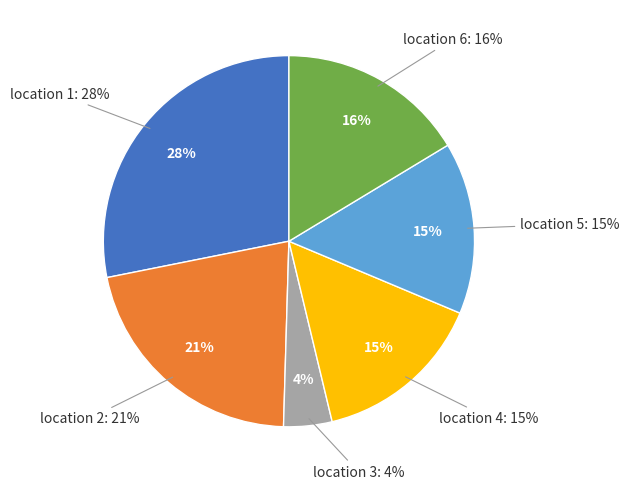

Rank the categories by value from lowest to highest.

location 3, location 4, location 5, location 6, location 2, location 1